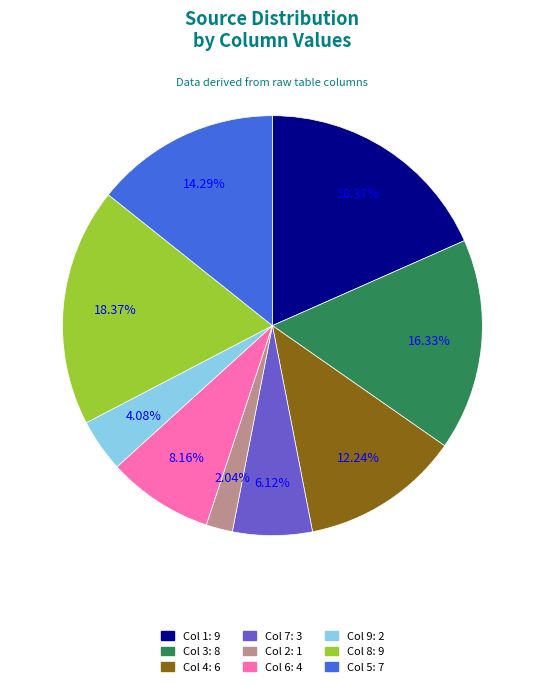

Is there any slice that represents more than half of the pie?

No